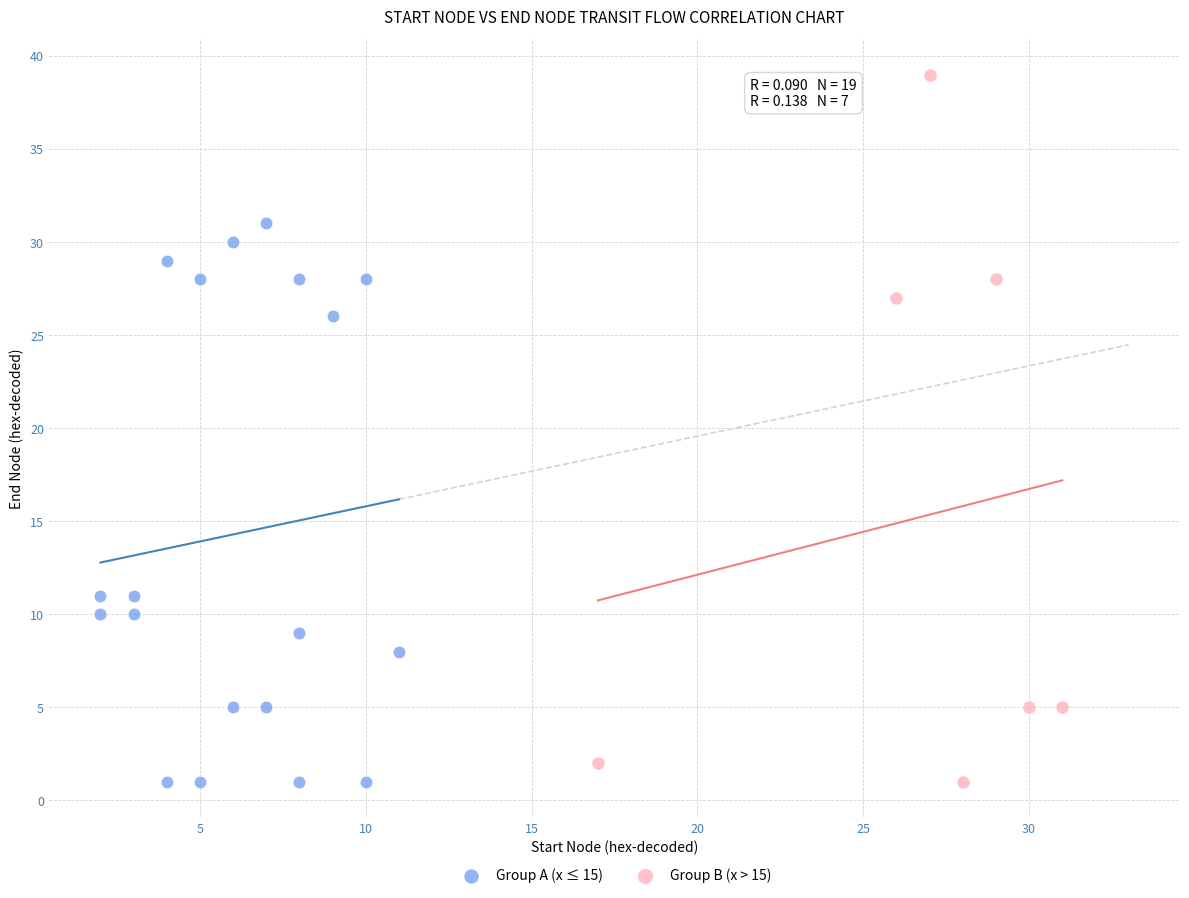

Which series contains the highest Y value?

Group B (x > 15)